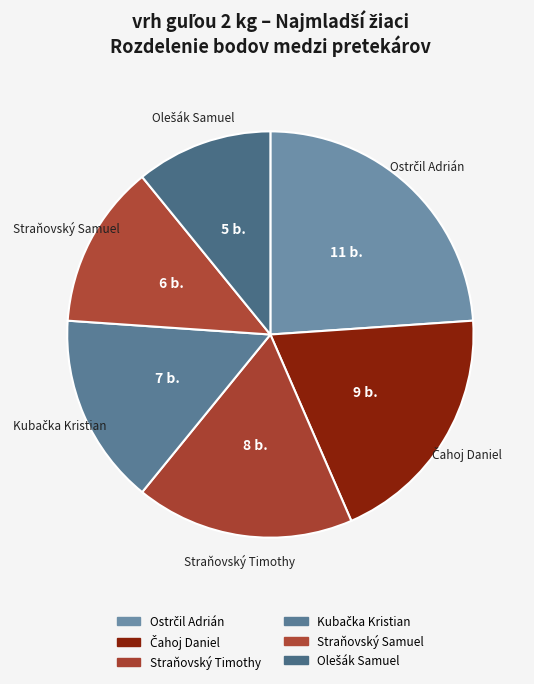

How many slices are in this pie chart?

6